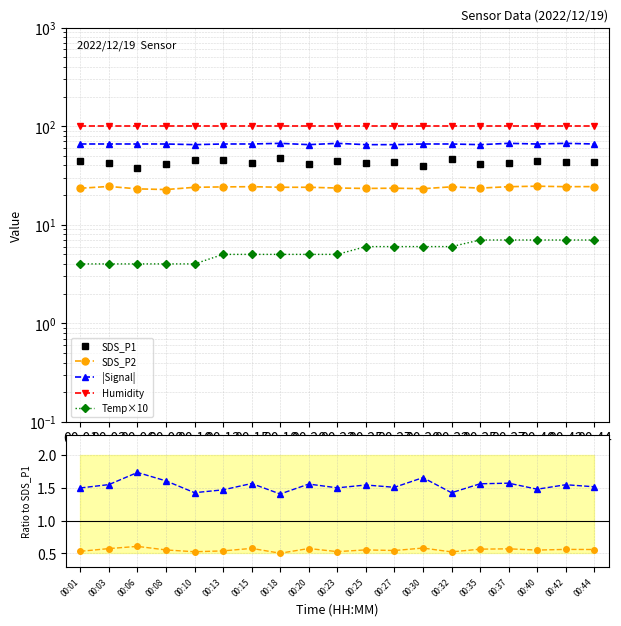

Which category has the highest value across all series?

00:01